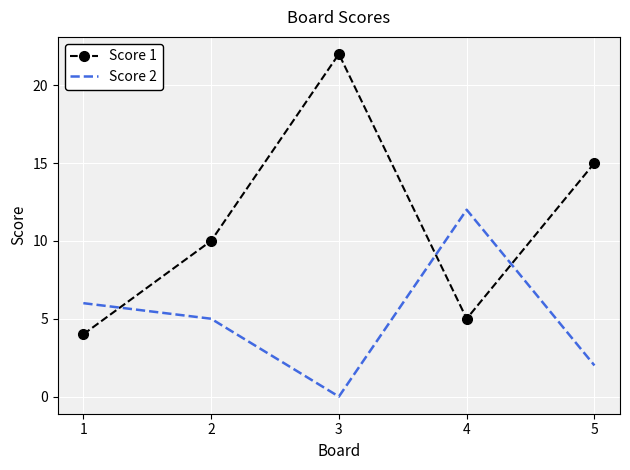

What is the difference between the maximum and minimum values in the Score 2 series?

12